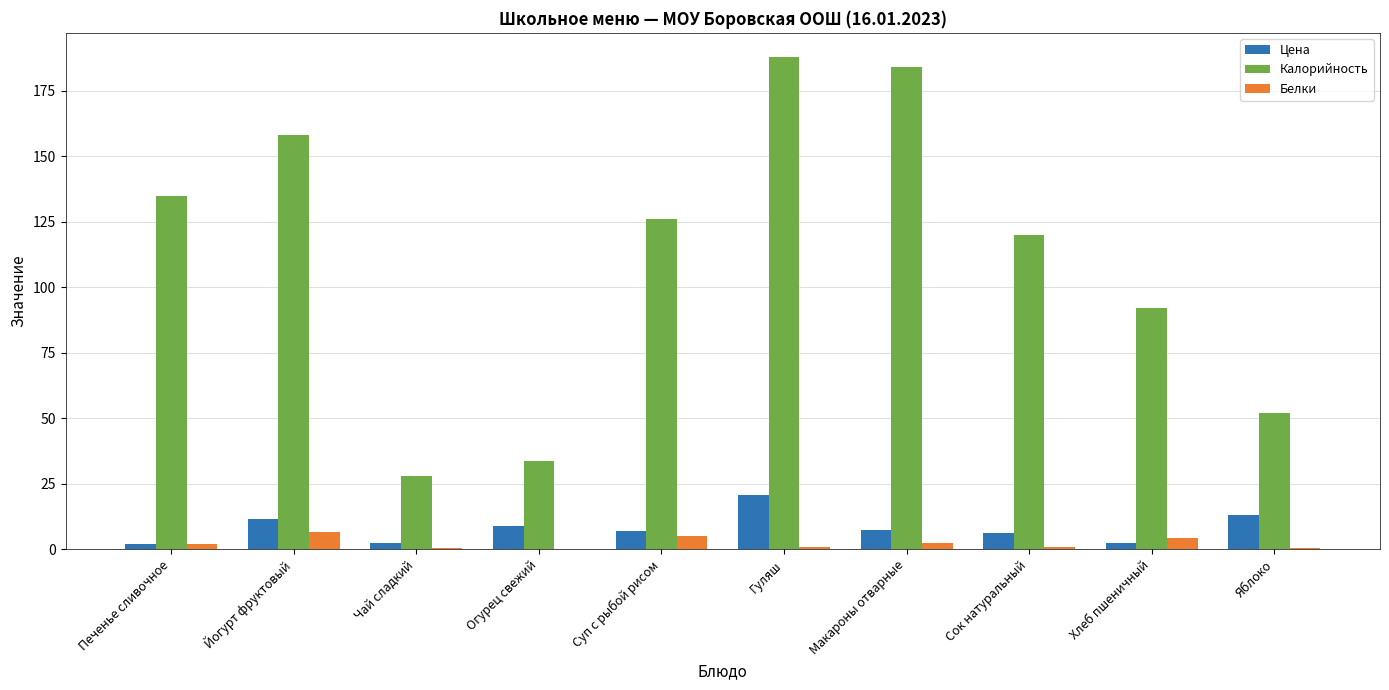

What is the sum of the Калорийность values at Суп с рыбой рисом and Макароны отварные?

309.9